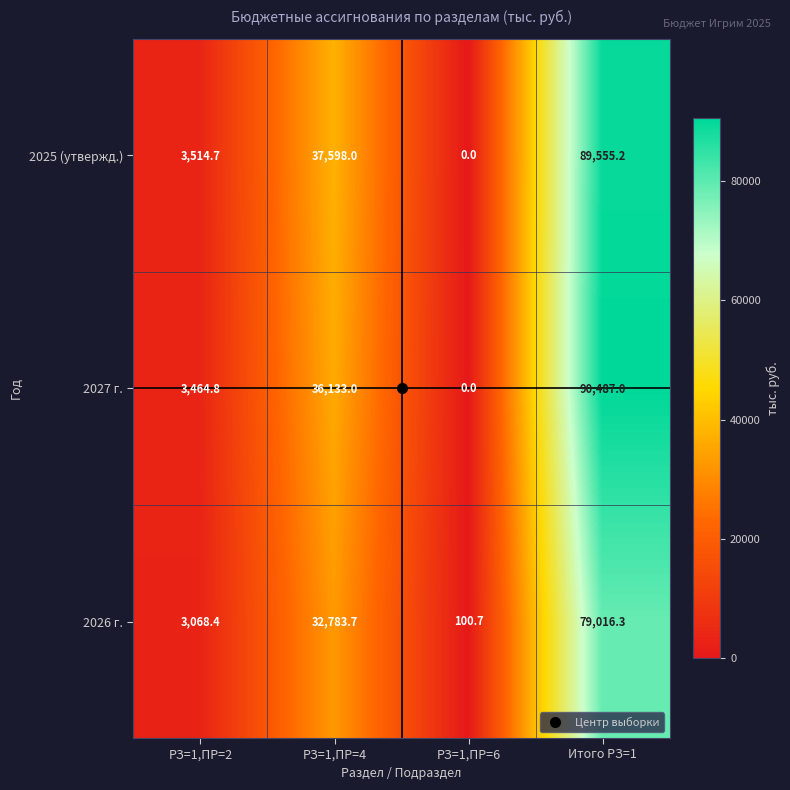

Where is 2027 г. nearest to the value 45243?

РЗ=1,ПР=4